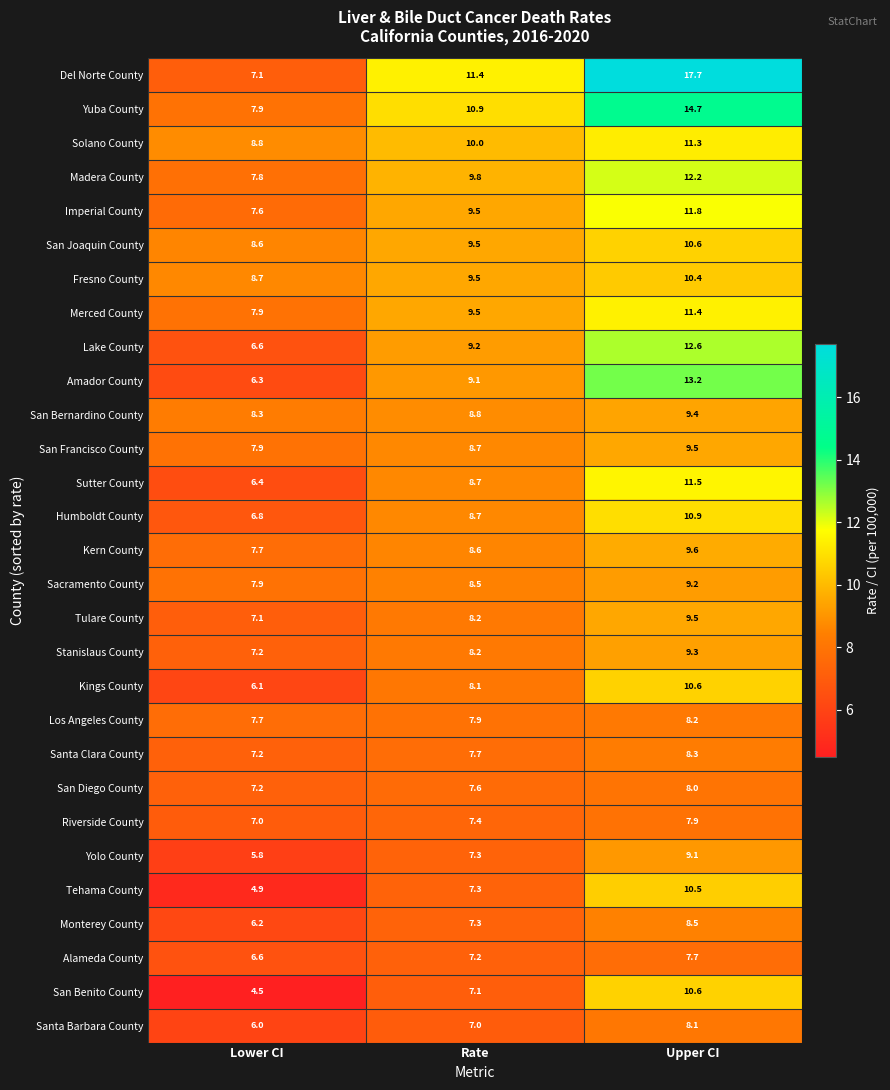

The Fresno County series shows 2.0 at Rate. True or false?

False